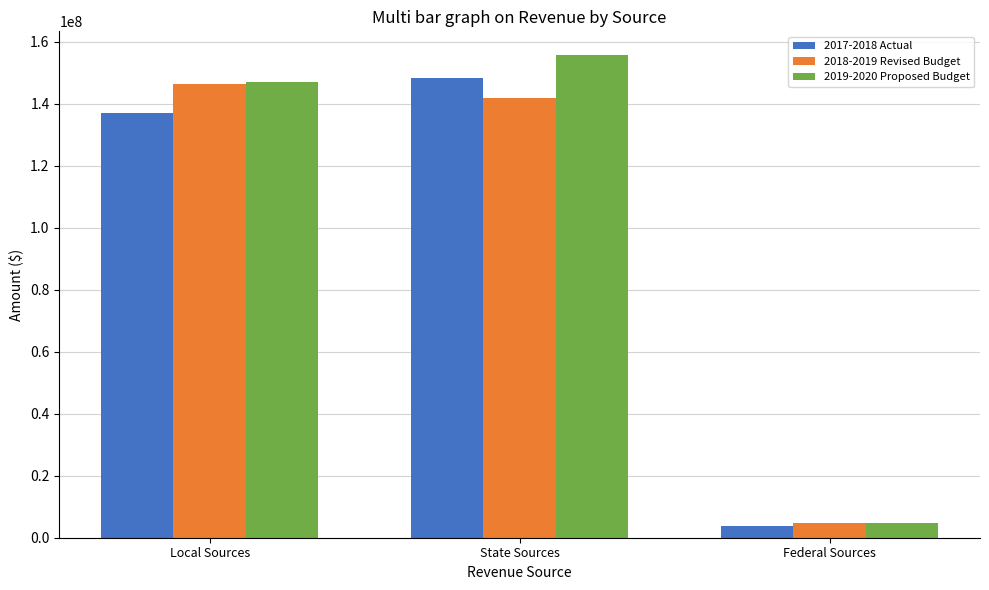

Which series has the widest spread of values?

2019-2020 Proposed Budget